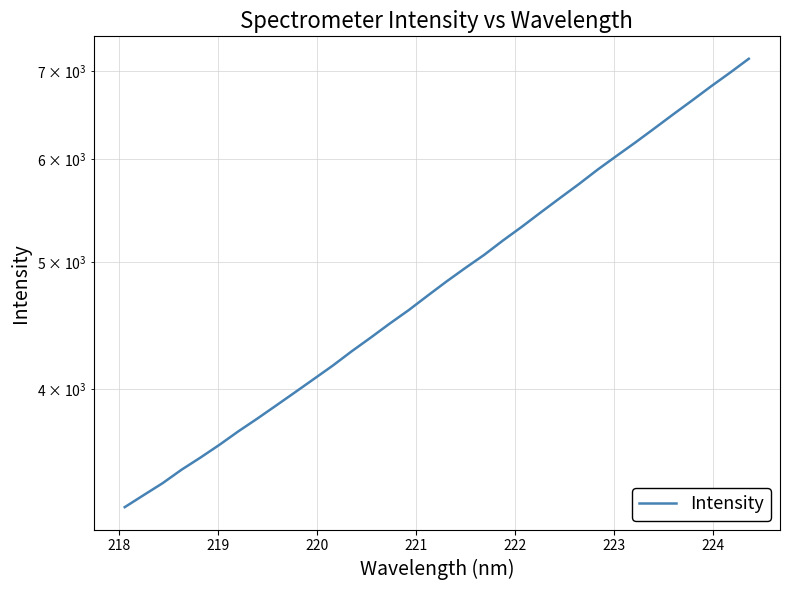

What is the greatest value displayed?

7157.6